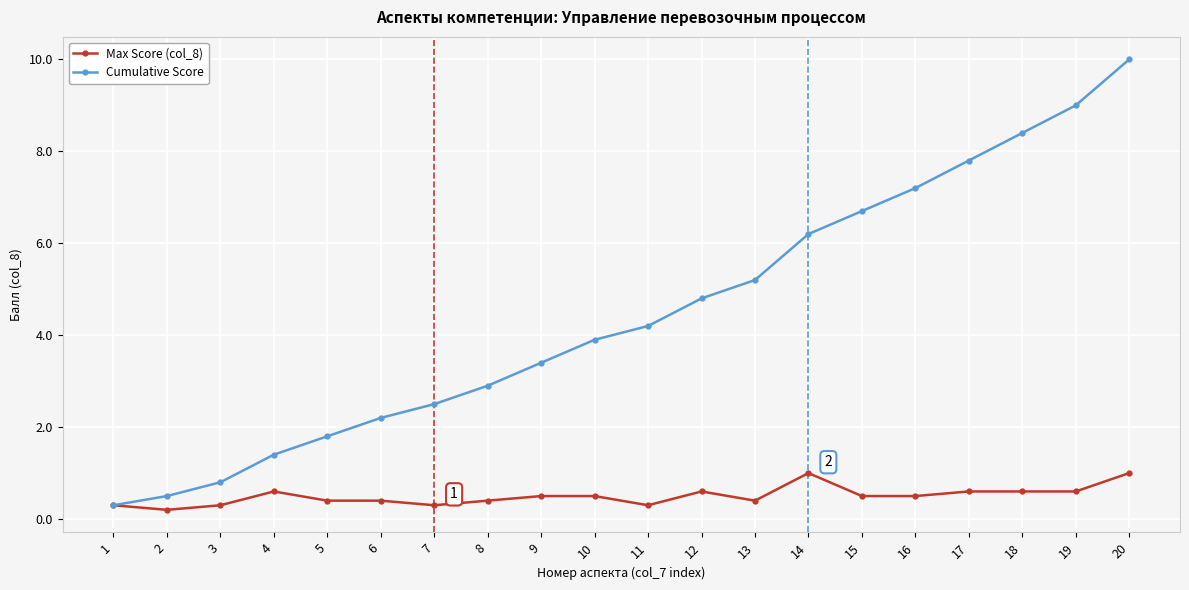

What is the difference between the highest and lowest values at 9?

2.9